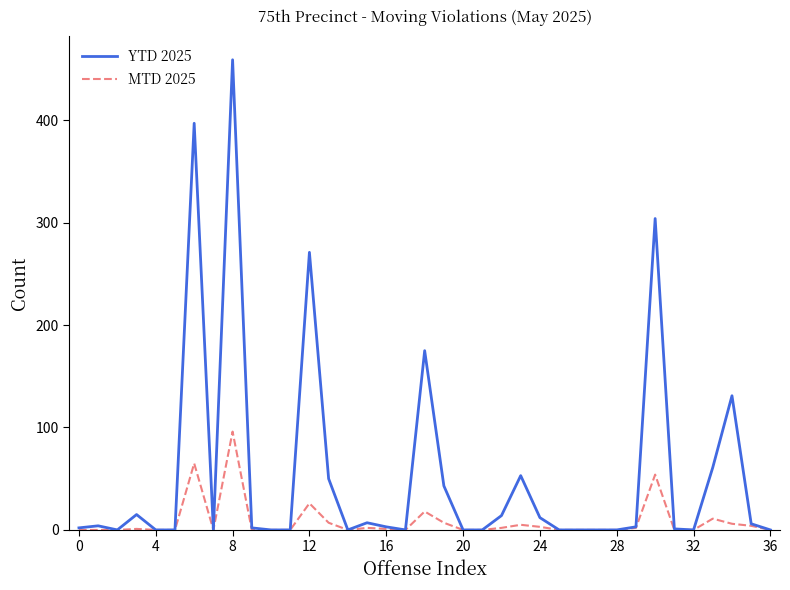

What is the highest value of the MTD 2025 series?

96